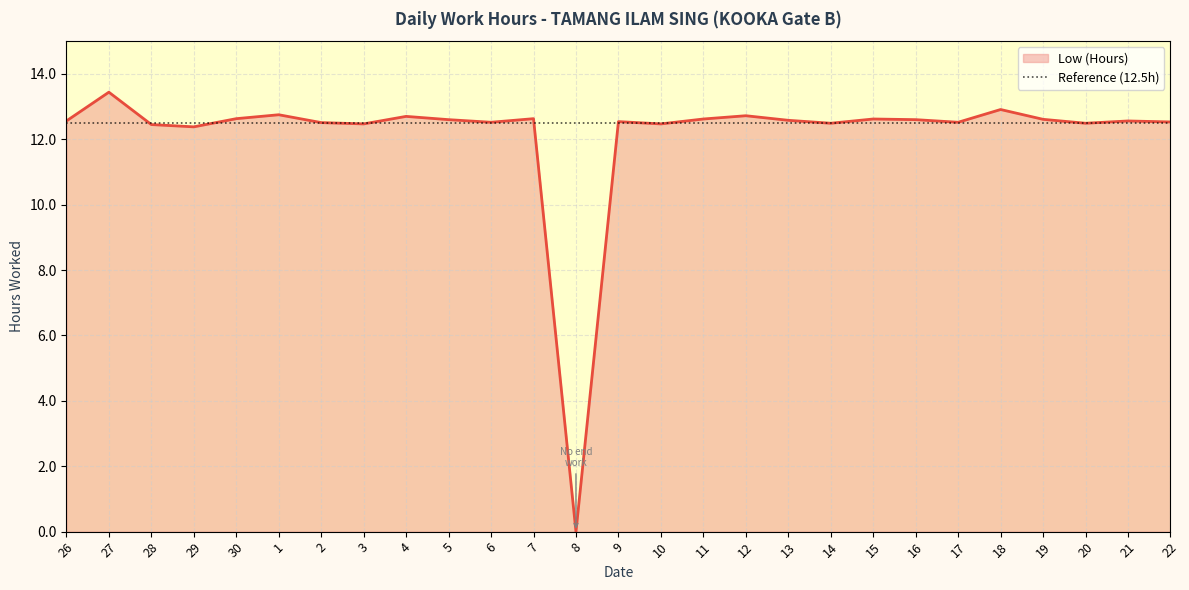

What is the maximum value shown in the chart?

13.4